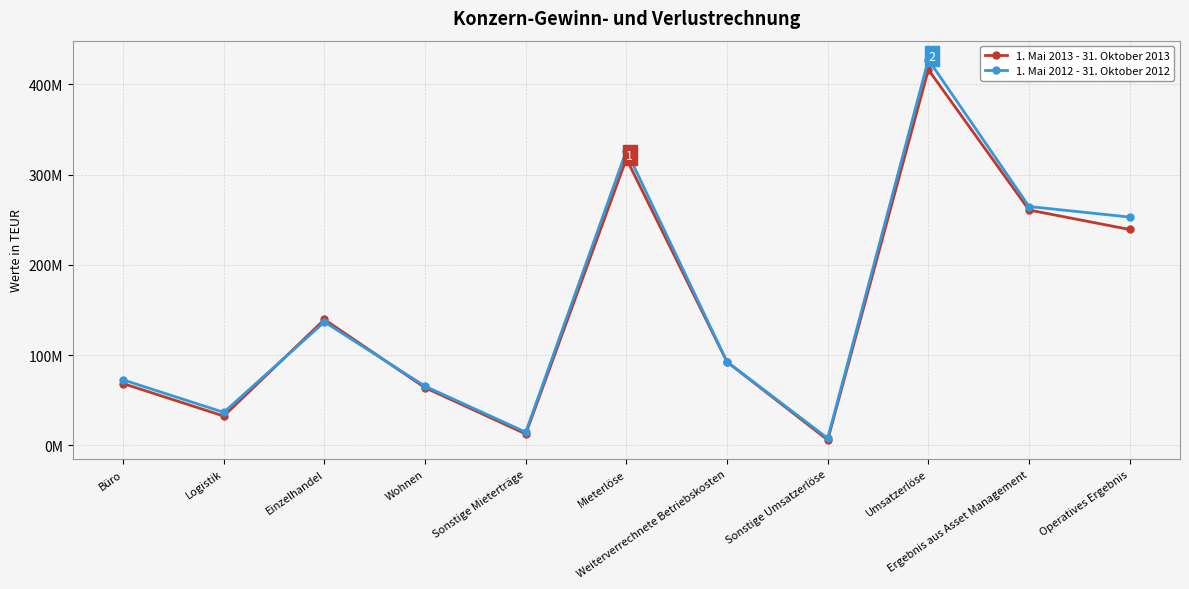

Reading right to left, transcribe all the data shown in this chart.

1. Mai 2013 - 31. Oktober 2013: 239.2	260.8	416.3	6.1	92.6	317.6	12.8	64.0	139.6	32.6	68.6
1. Mai 2012 - 31. Oktober 2012: 253.0	264.7	427.3	8.0	92.7	326.7	14.8	65.6	136.9	36.7	72.7